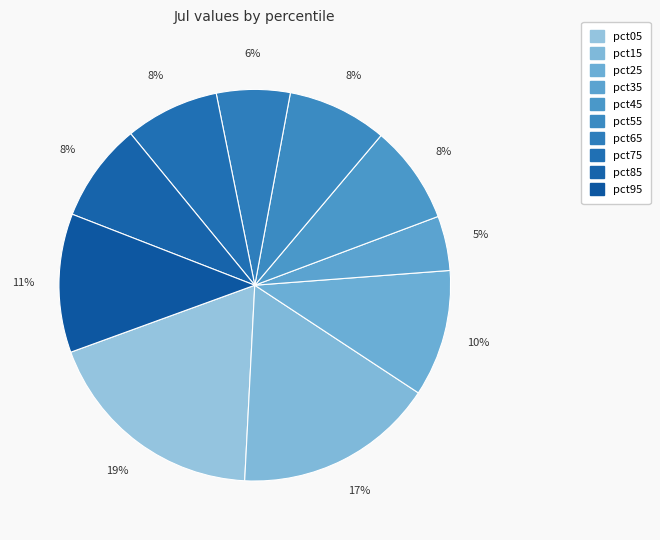

Count the number of slices in the pie.

10